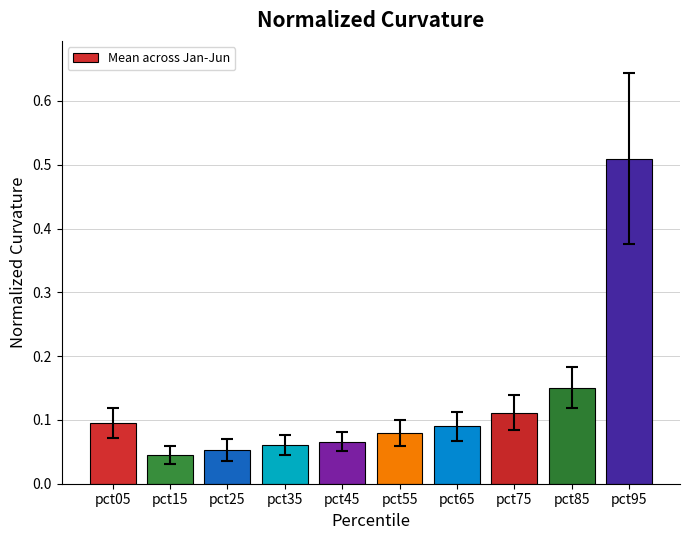

Which category has the highest value across all series?

pct95